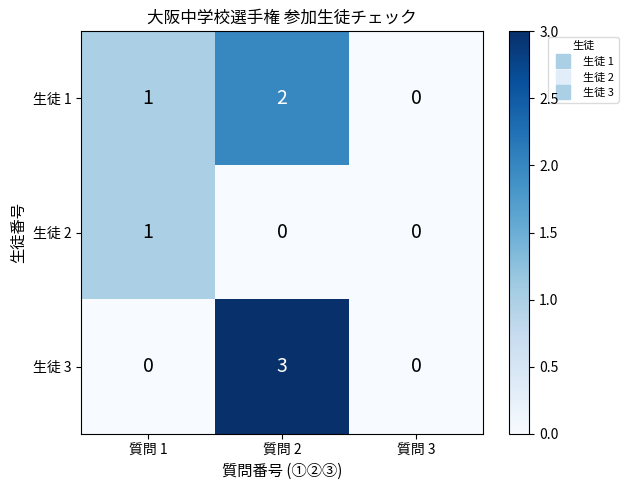

What is the difference between the maximum and minimum values in the 生徒 3 series?

3